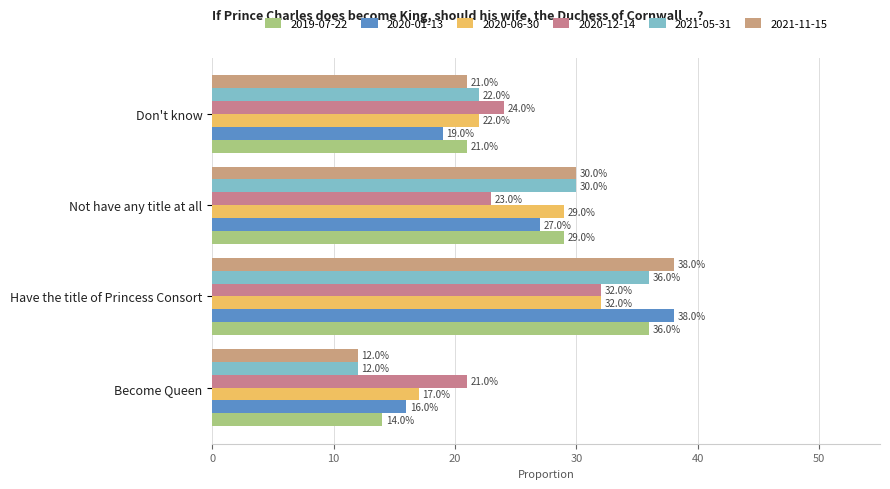

Reading left to right, what are all the values shown in this chart?

2019-07-22: 0.1	0.4	0.3	0.2
2020-01-13: 0.2	0.4	0.3	0.2
2020-06-30: 0.2	0.3	0.3	0.2
2020-12-14: 0.2	0.3	0.2	0.2
2021-05-31: 0.1	0.4	0.3	0.2
2021-11-15: 0.1	0.4	0.3	0.2